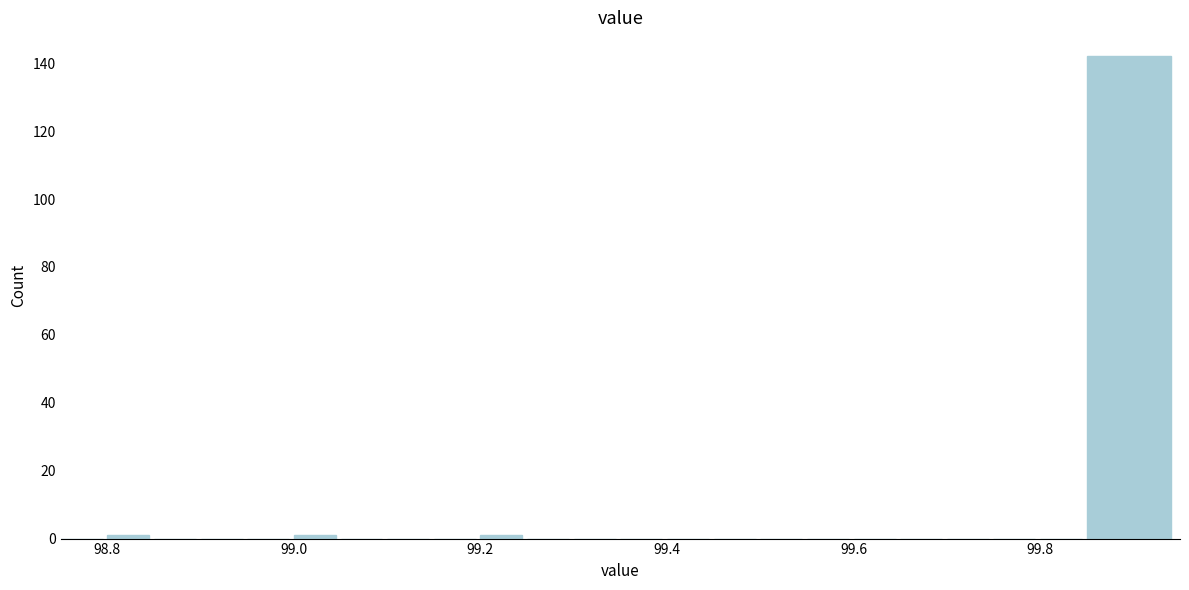

Around what value on the x-axis is the tallest bar? Give the approximate position of its centre, as read against the axis.

99.90